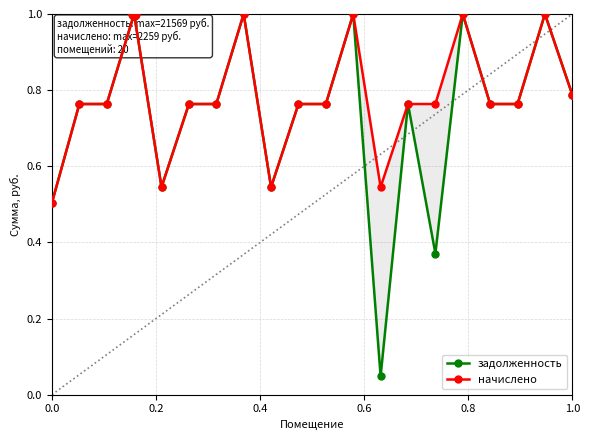

Which series has the widest spread of Y values?

задолженность